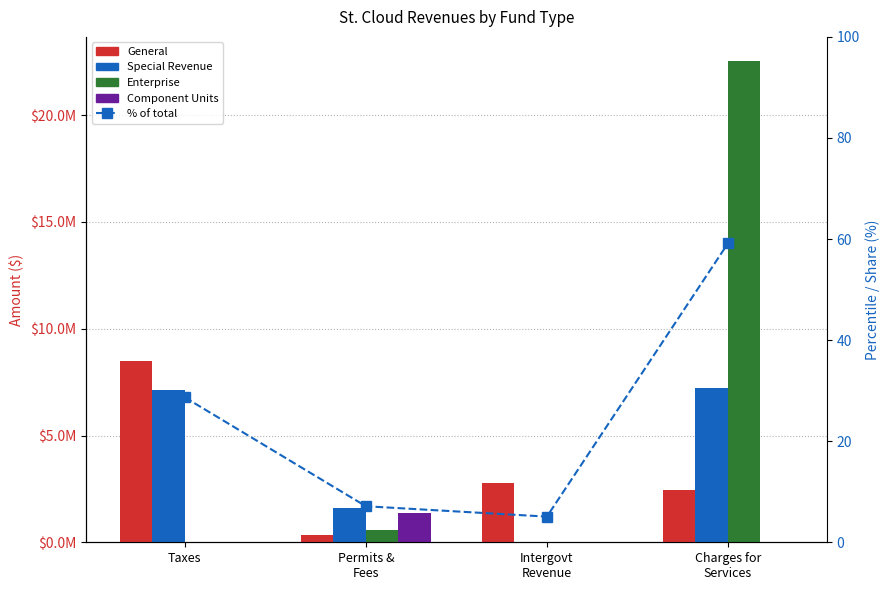

Which category has the lowest value in the Enterprise series?

Taxes